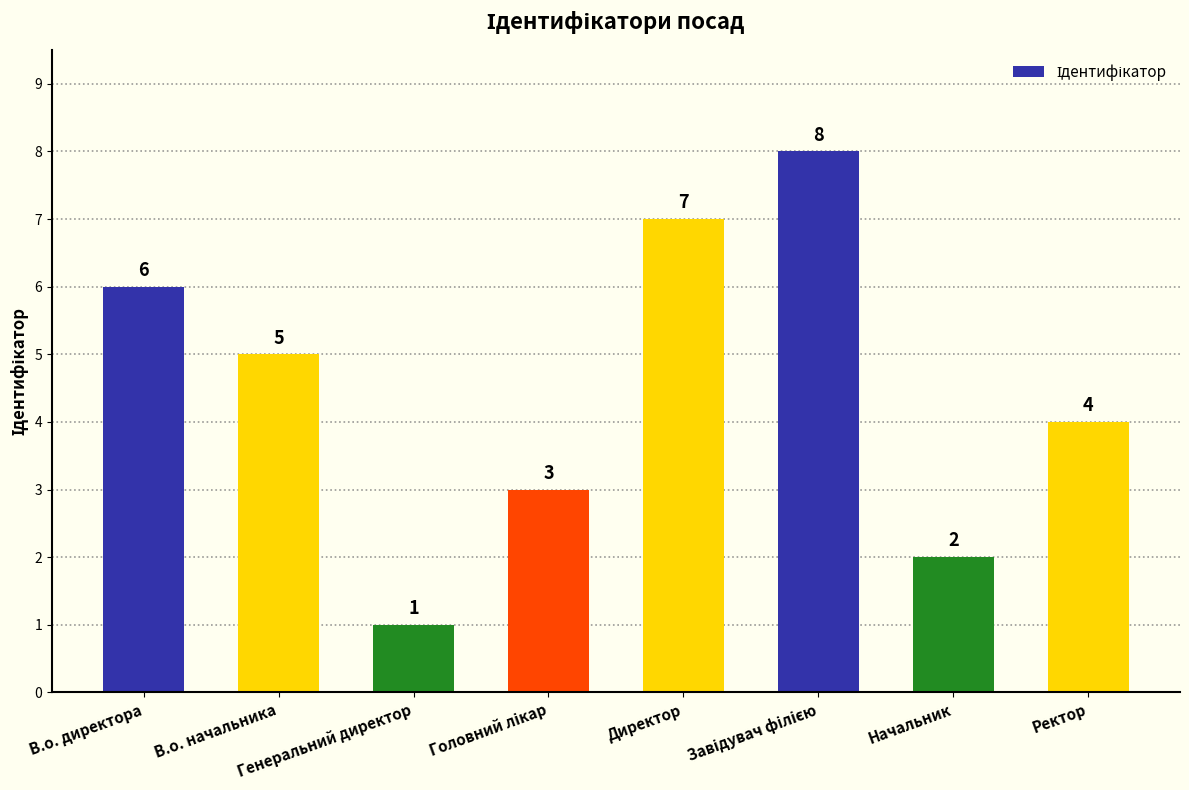

What is the difference between the maximum and minimum values?

7